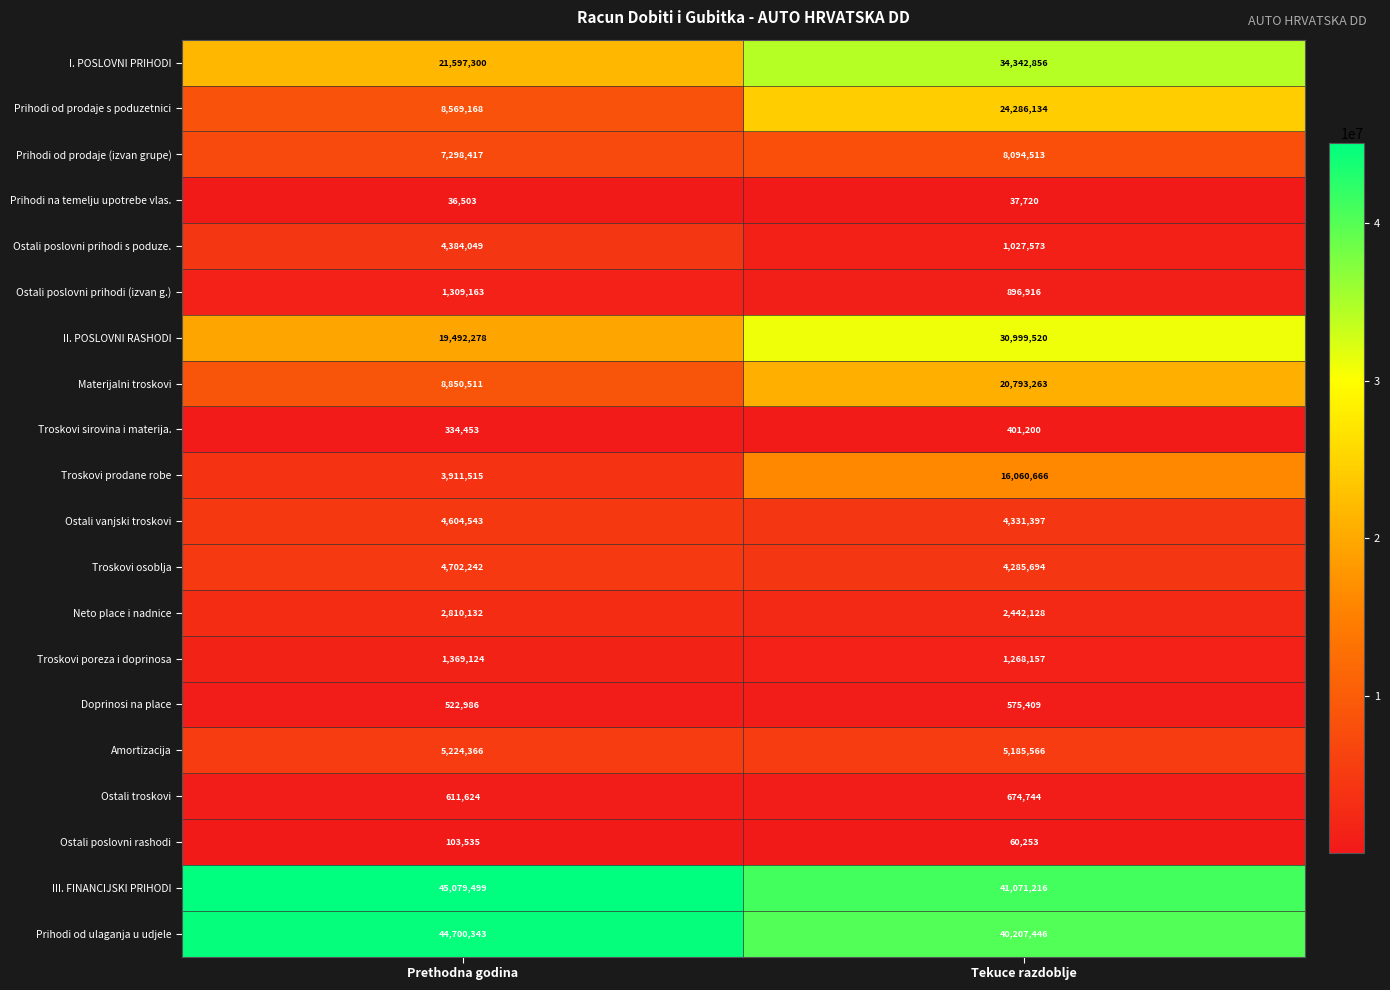

Which series changed the most between Prethodna godina and Tekuce razdoblje?

Prihodi od prodaje s poduzetnici